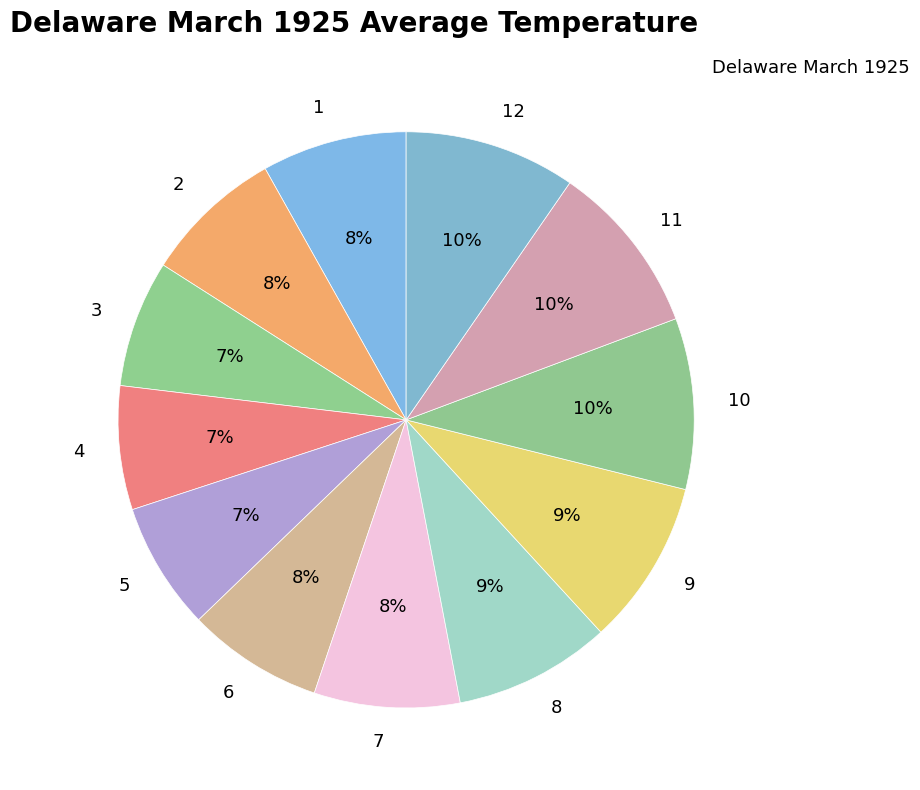

Which has a higher value, 8 or 4?

8